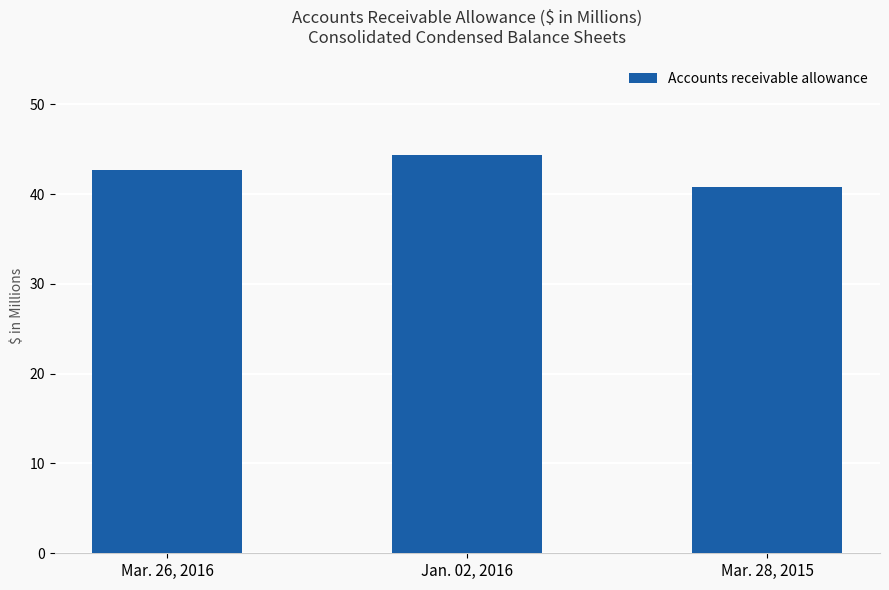

The value at Mar. 28, 2015 is 26.7. True or false?

False